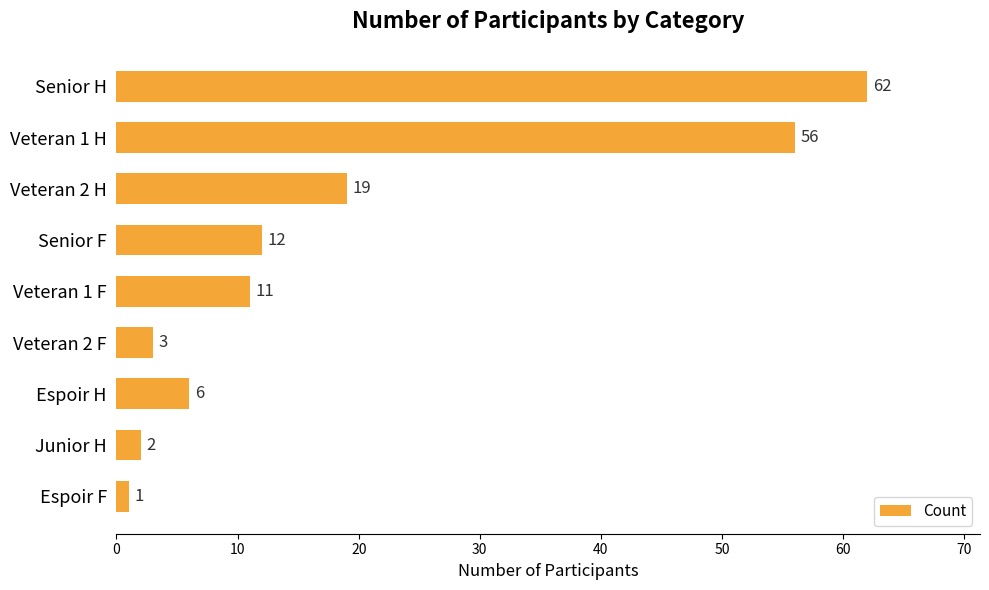

Where is the data nearest to the value 31?

Veteran 2 H